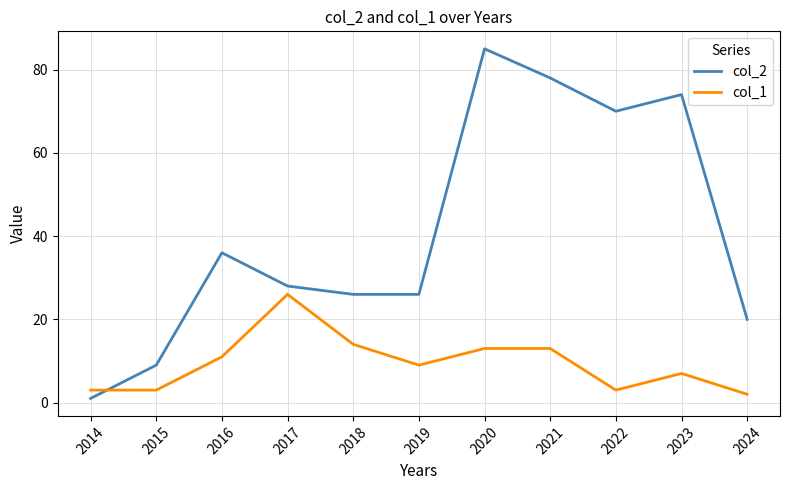

List the series in order of their overall mean, highest first.

col_2, col_1